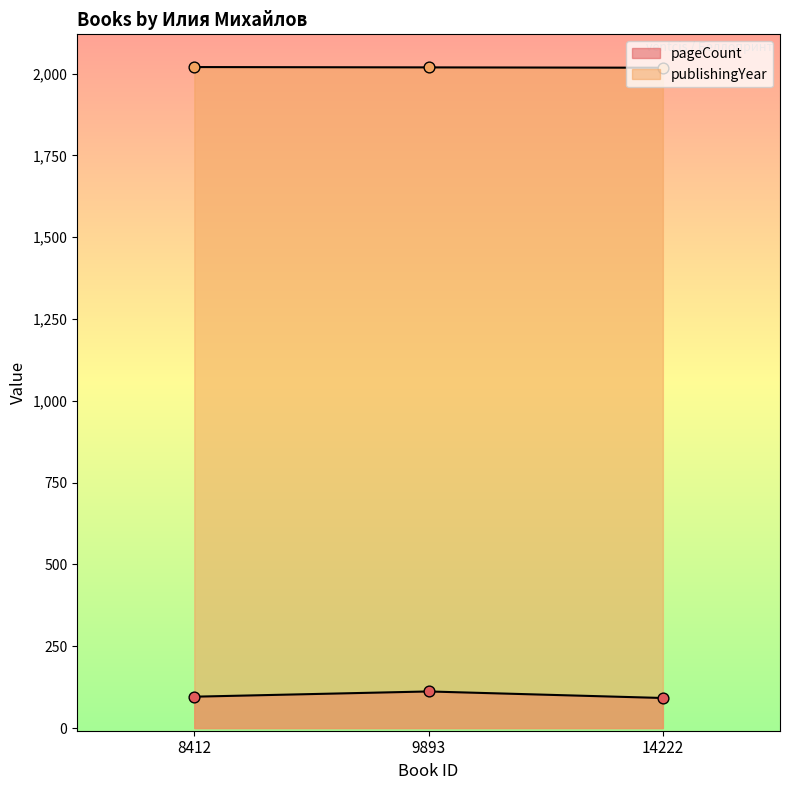

At how many categories does at least one series exceed 1688?

3